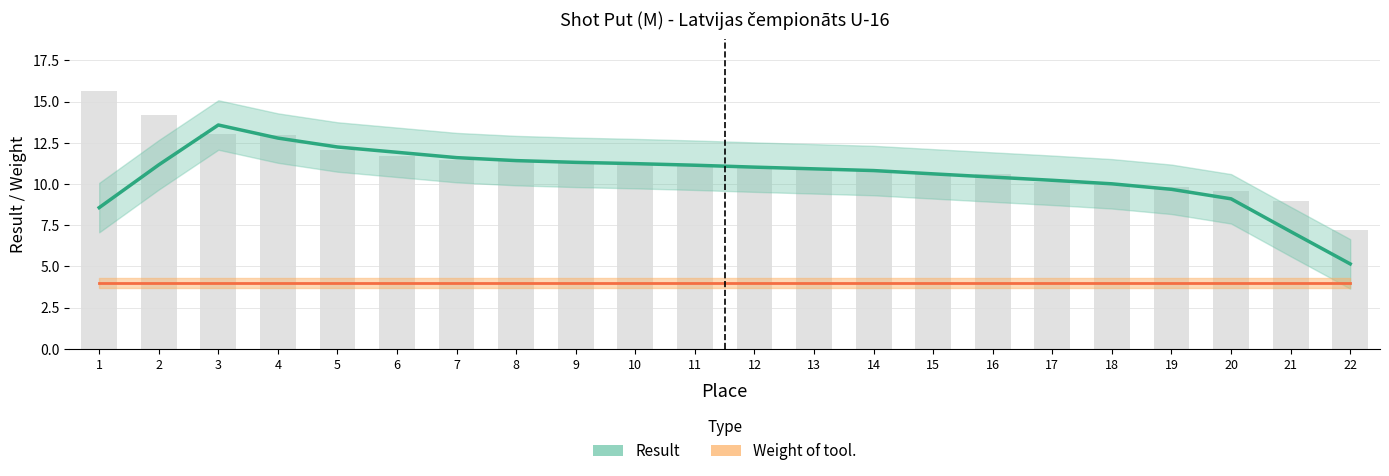

How many bars are there in total?

22